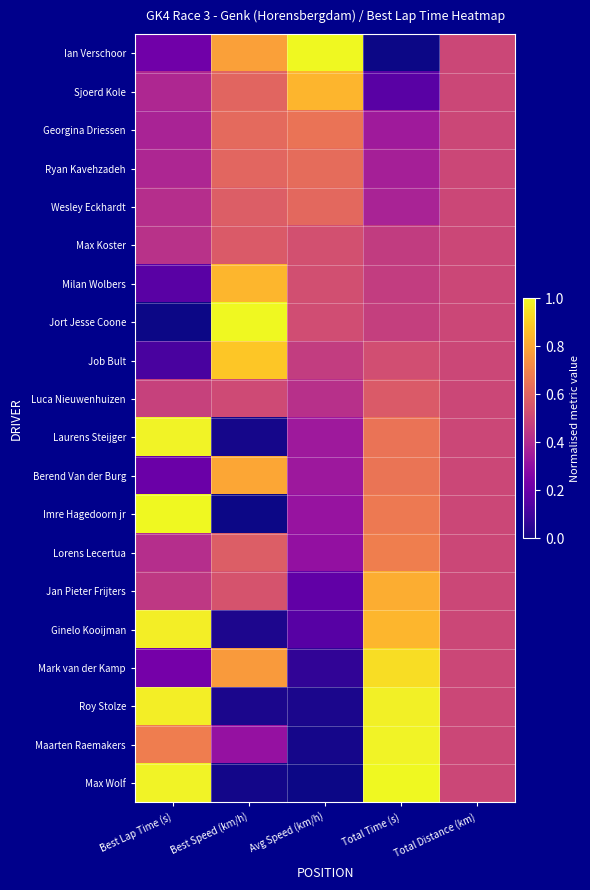

What is the spread (max minus min) of values at Avg Speed (km/h)?

1.0